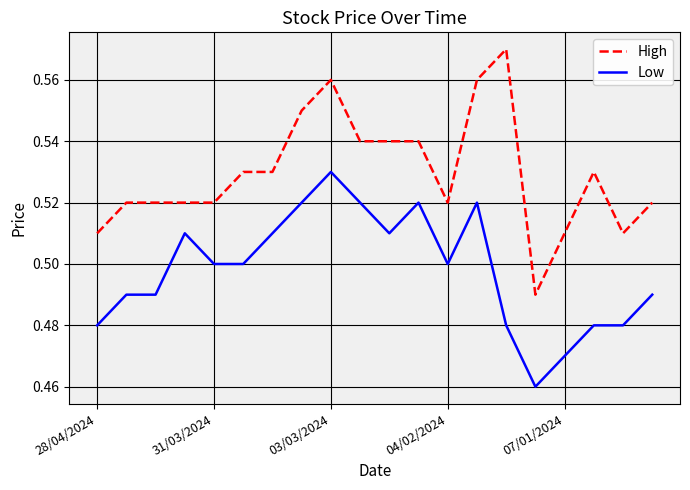

Rank the series by their maximum value, from lowest to highest.

Low, High